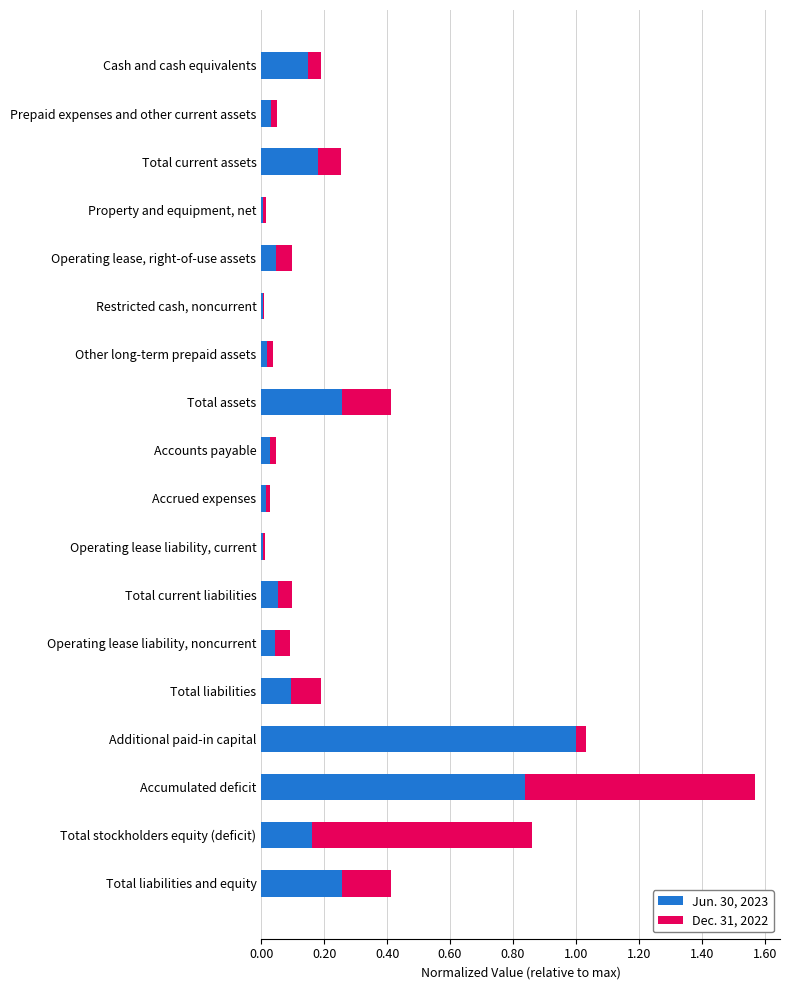

What is the maximum value for Jun. 30, 2023?

1.0